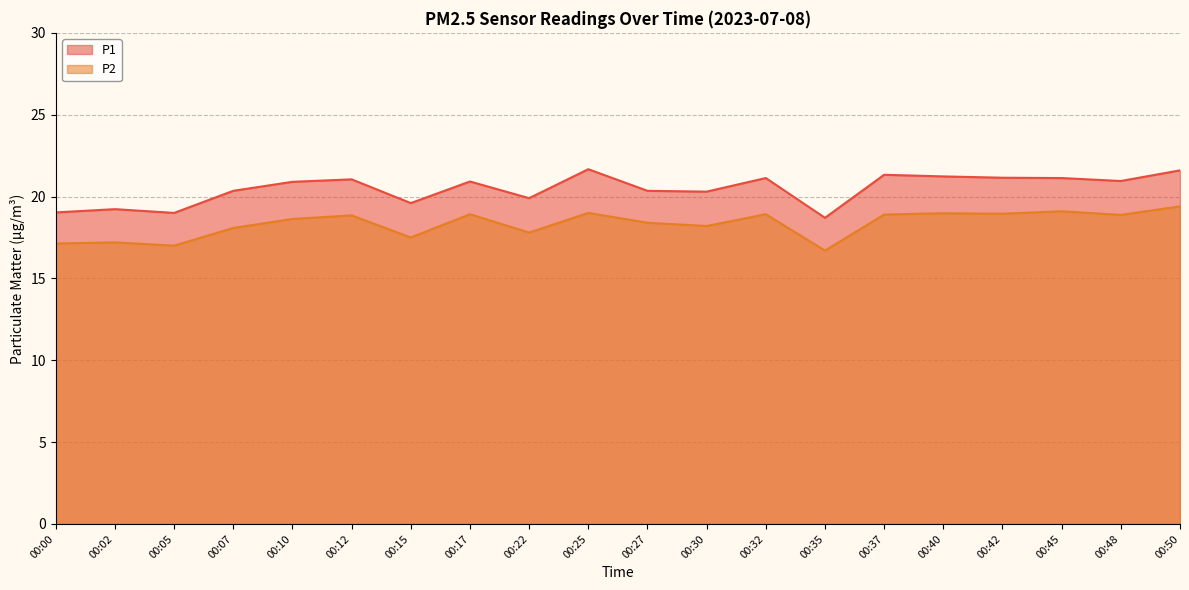

List the labels in order of P1 value, smallest first.

00:35, 00:05, 00:00, 00:02, 00:15, 00:22, 00:30, 00:07, 00:27, 00:10, 00:17, 00:48, 00:12, 00:32, 00:45, 00:42, 00:40, 00:37, 00:50, 00:25